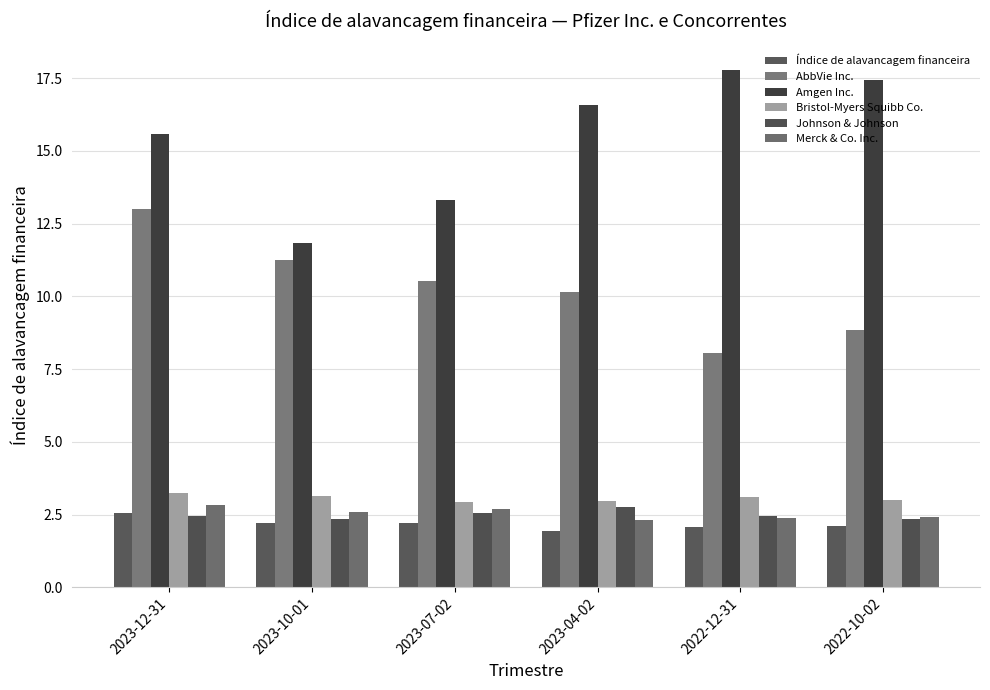

Between 2023-10-01 and 2023-04-02, which series saw the biggest shift?

Amgen Inc.